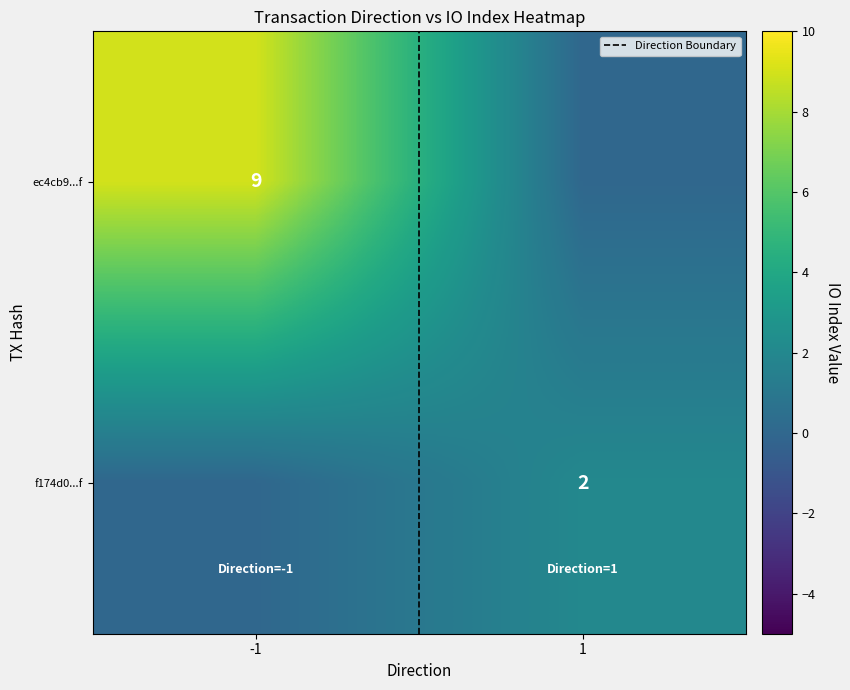

How many categories are shown in the chart?

2